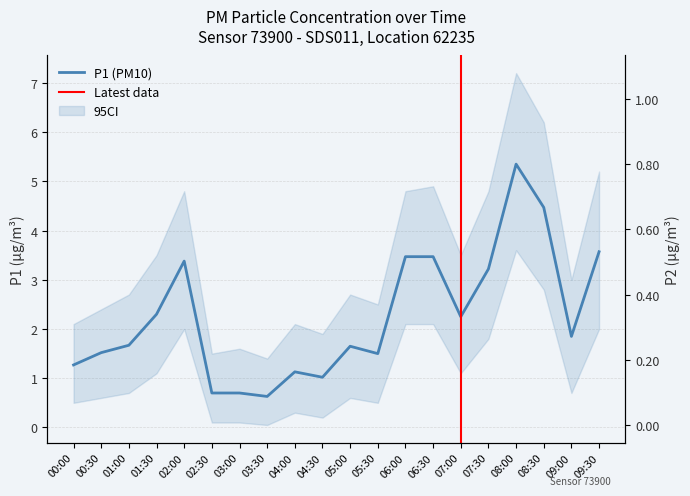

List the series in order of their overall mean, highest first.

P1, P2